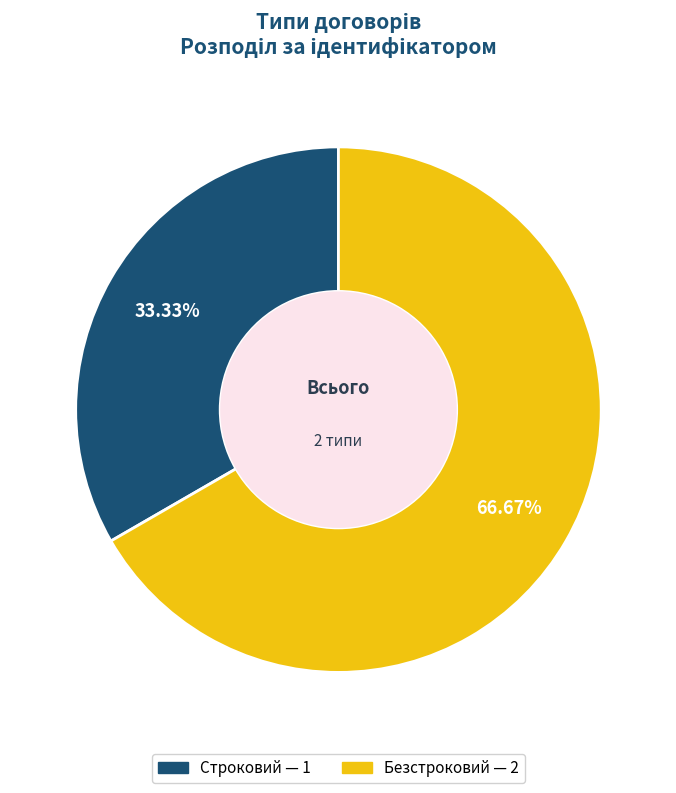

What portion of the pie excludes Безстроковий?

33.3%